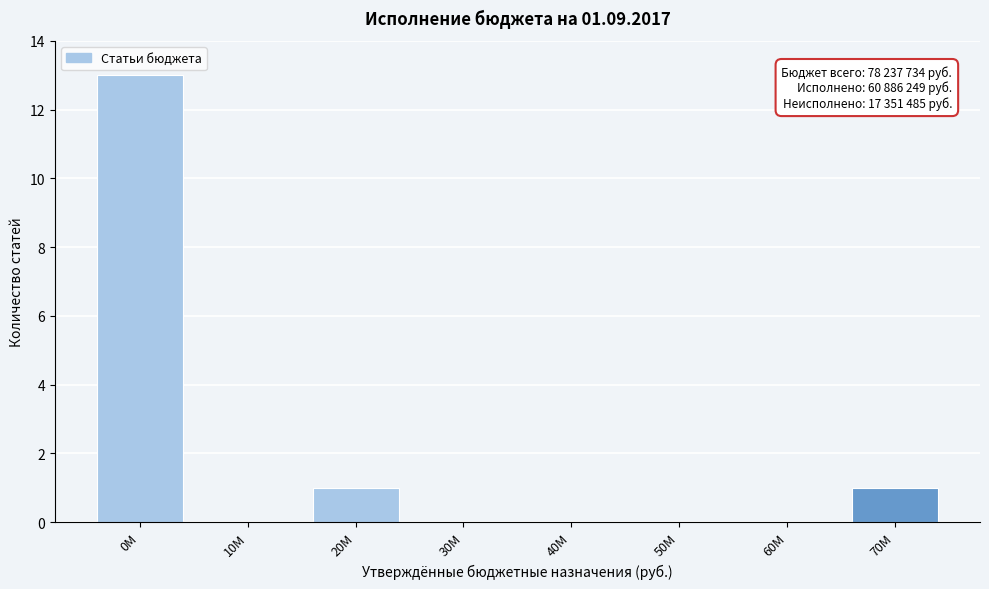

Reading right to left, list all the values displayed in this chart.

70M=1	60M=0	50M=0	40M=0	30M=0	20M=1	10M=0	0M=13